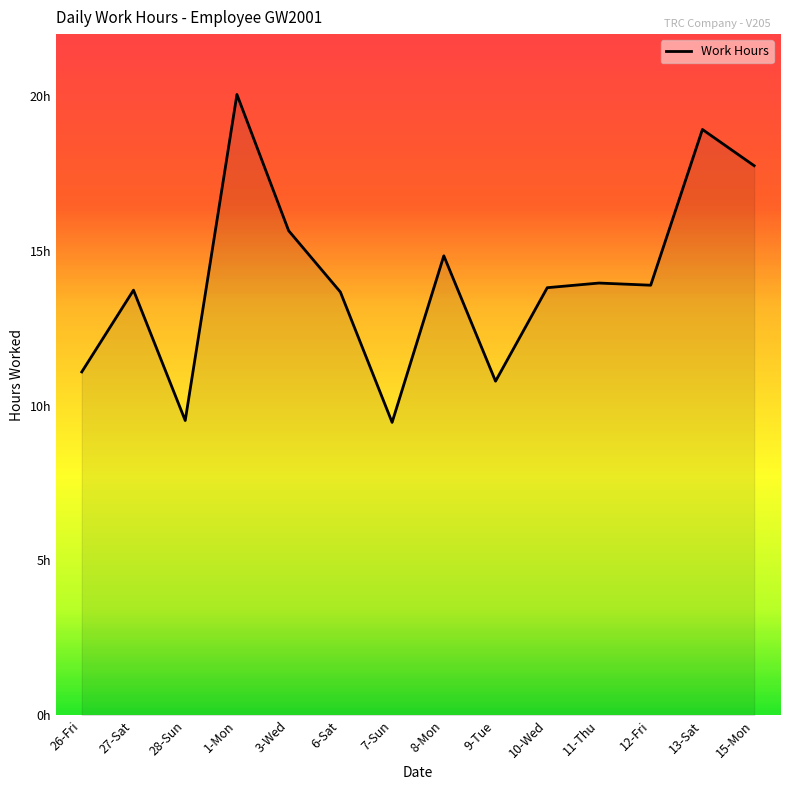

Does the chart display data point markers on the line(s)?

No